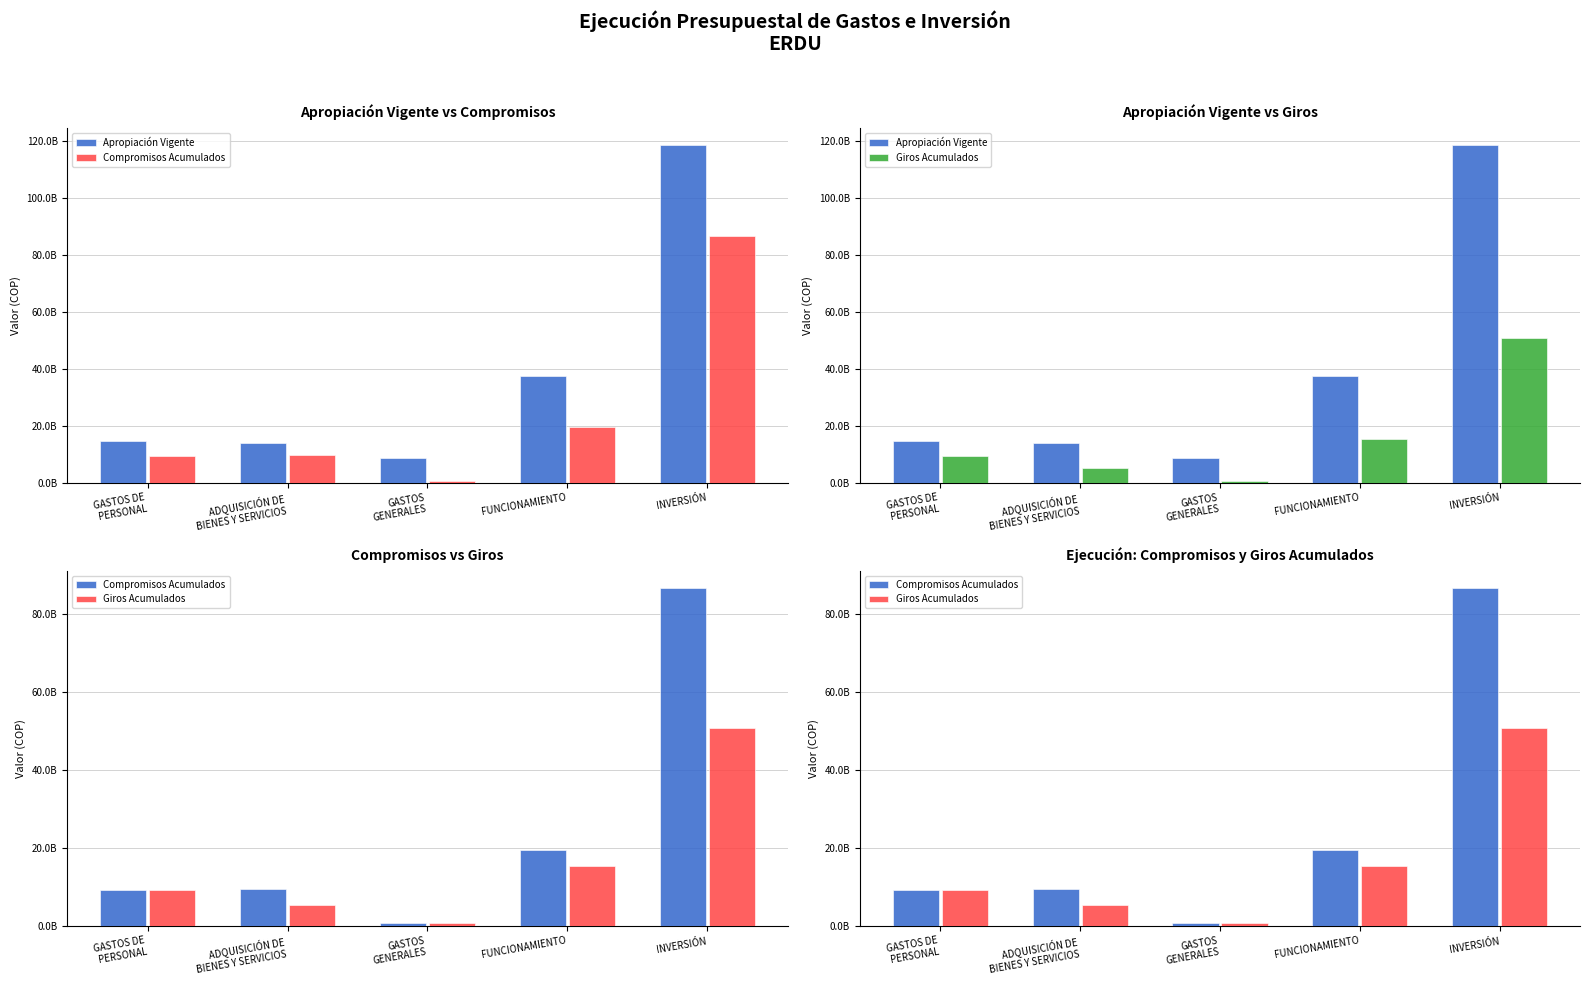

Rank the series at FUNCIONAMIENTO from lowest to highest value.

Giros Acumulados, Compromisos Acumulados, Apropiación Vigente